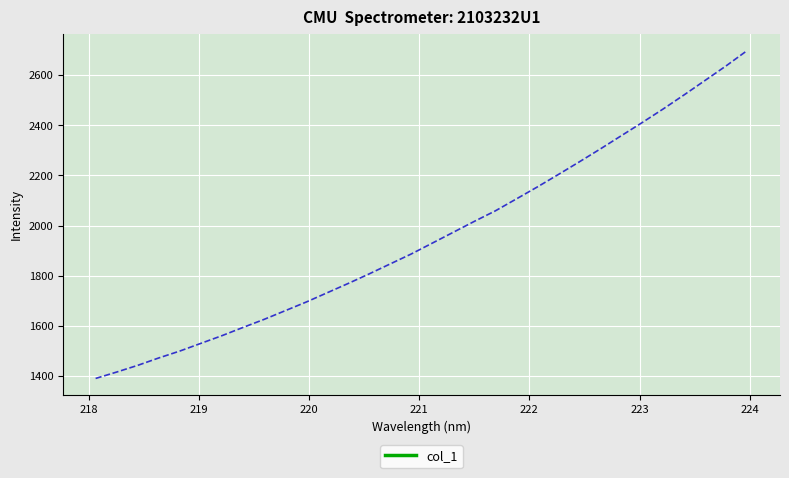

What is the difference between the maximum and minimum values?

1309.7